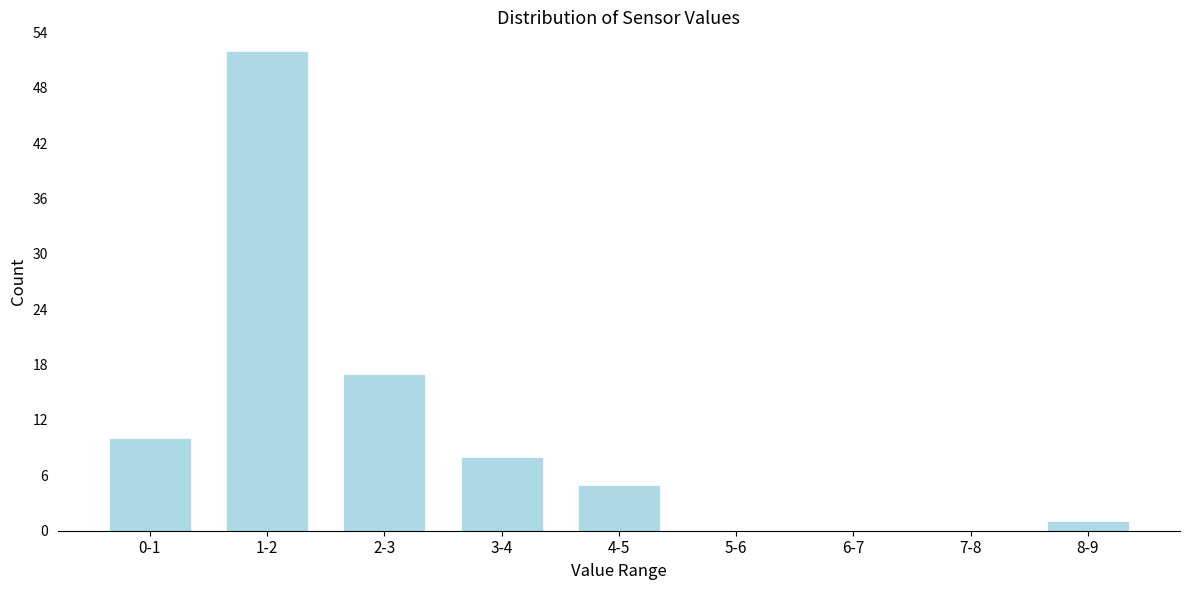

Reading left to right, transcribe all the data shown in this chart.

0-1=10	1-2=52	2-3=17	3-4=8	4-5=5	5-6=0	6-7=0	7-8=0	8-9=1